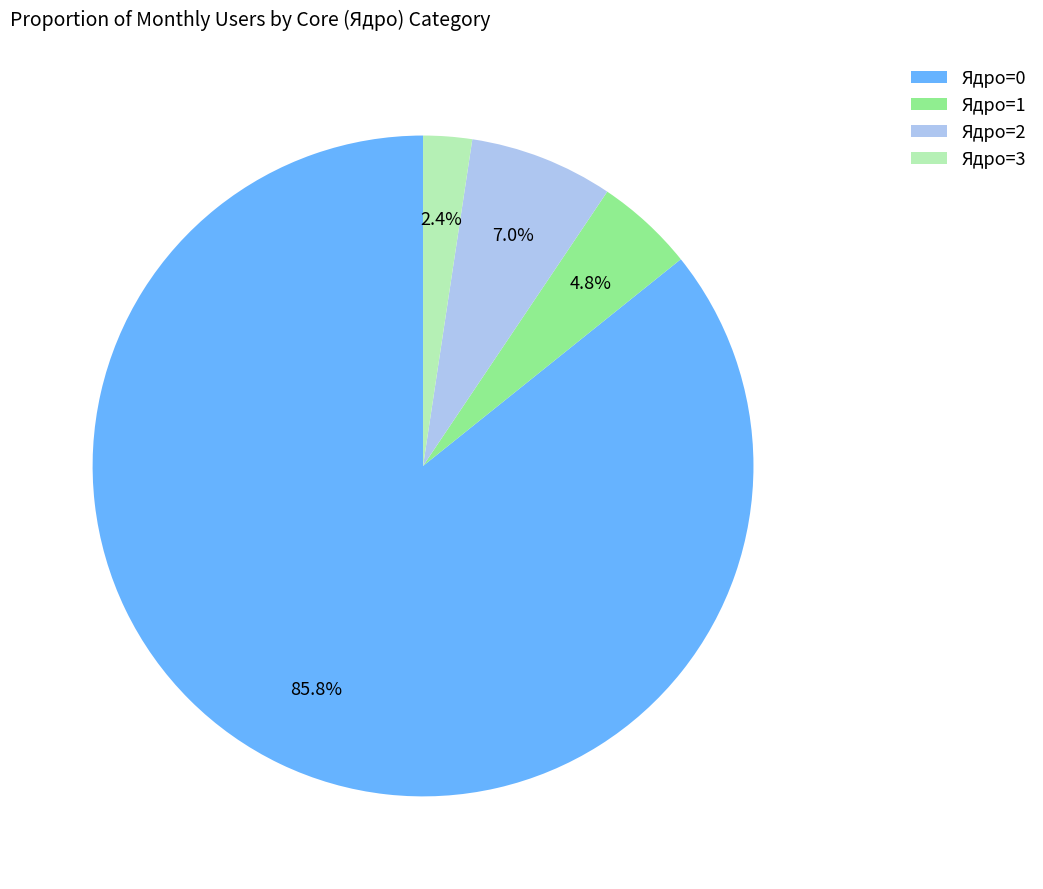

Combined, do Ядро=3 and Ядро=2 account for over 50%?

No